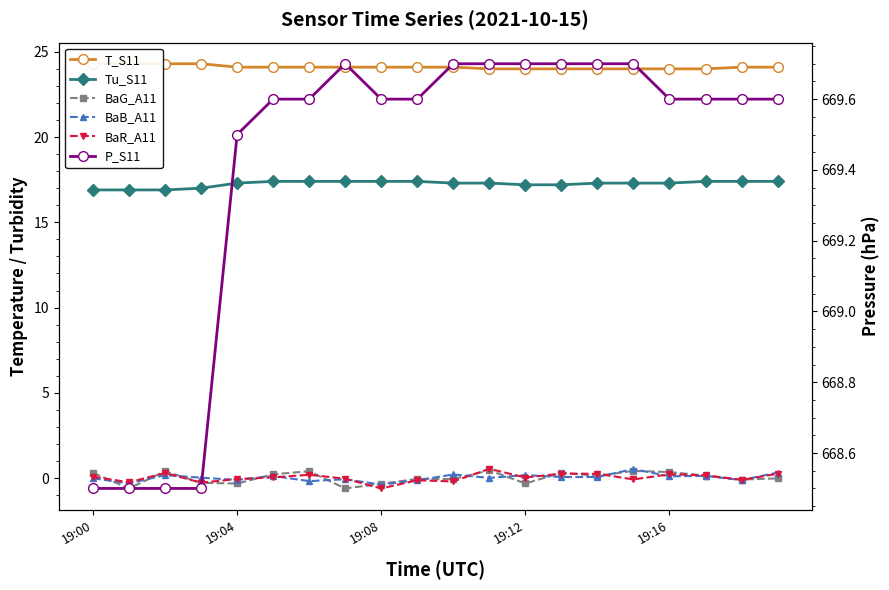

What is the difference between the second highest and second lowest values in the T_S11 series?

0.3